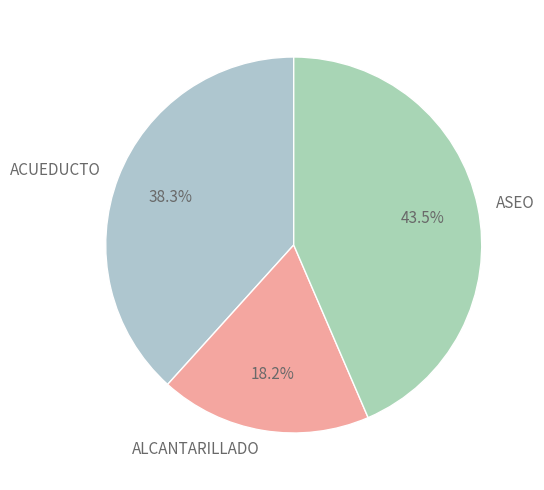

Approximately how many times larger is the value at ASEO compared to ACUEDUCTO?

1.1